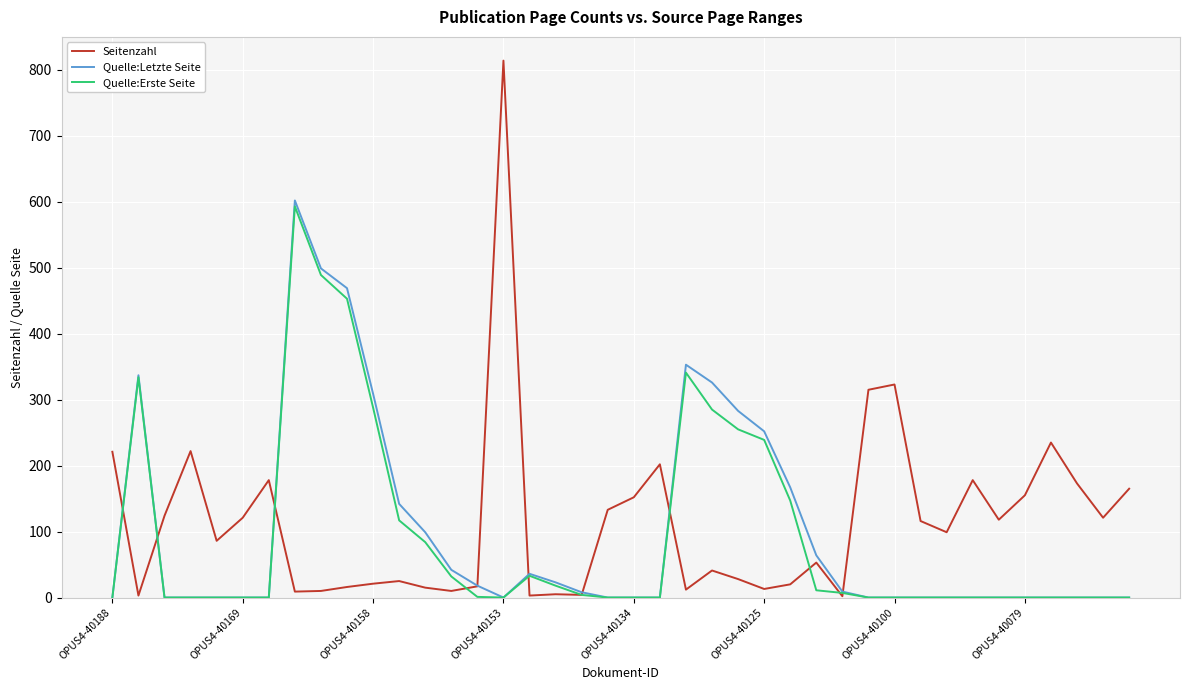

What is the maximum value shown in the chart?

814